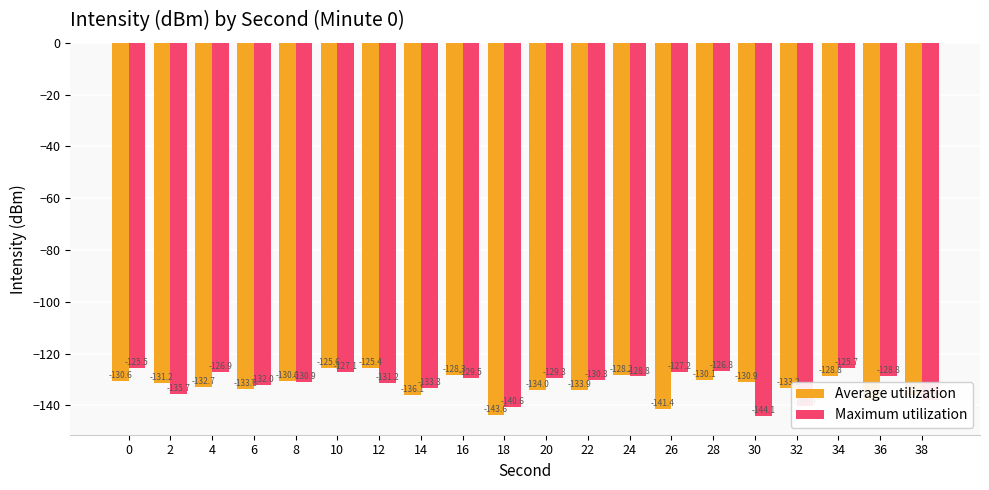

What is the minimum value for Average utilization?

-143.6